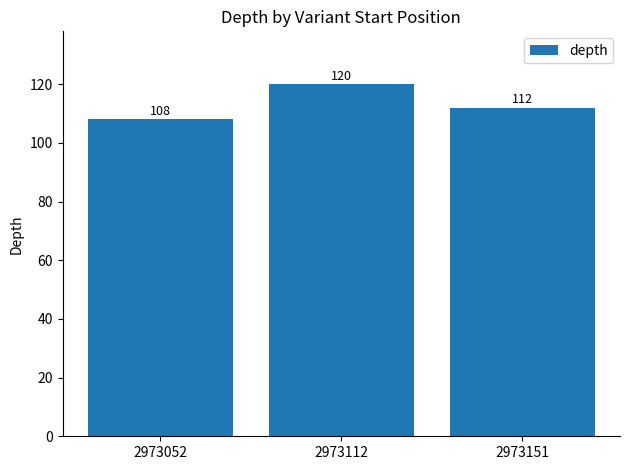

Are the bars horizontal?

No